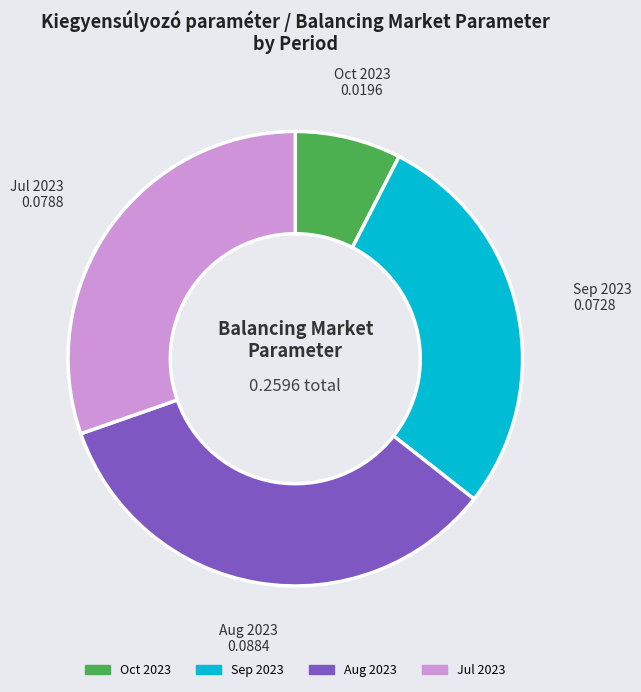

Does any single category account for the majority?

No